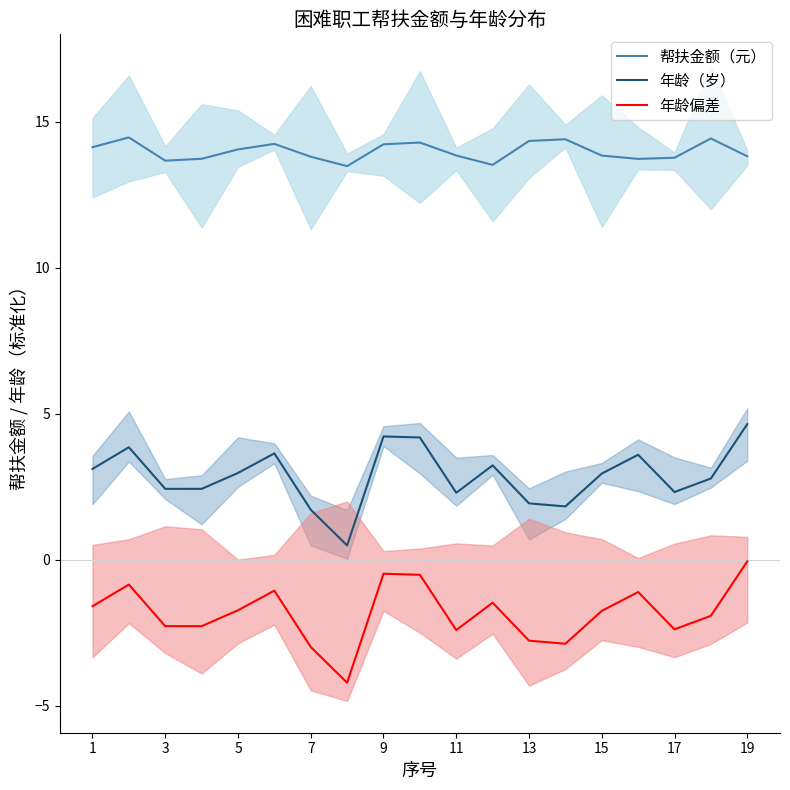

In 帮扶金额（元）, how many points are higher than both neighbors (excluding endpoints)?

5